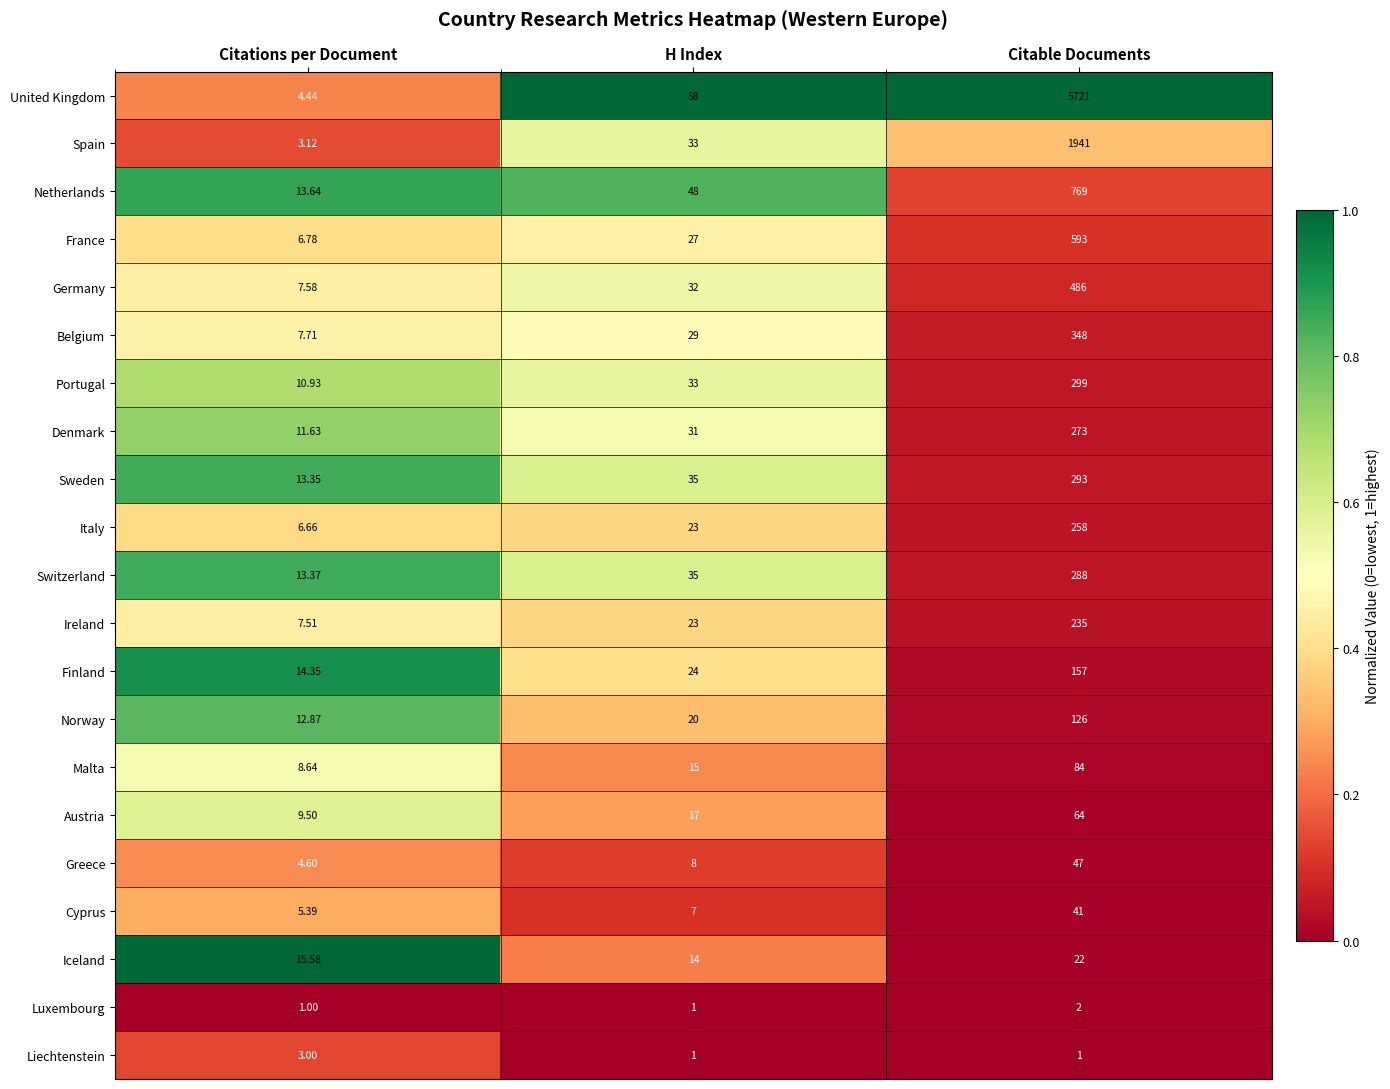

At which label is Greece closest to 25?

H Index